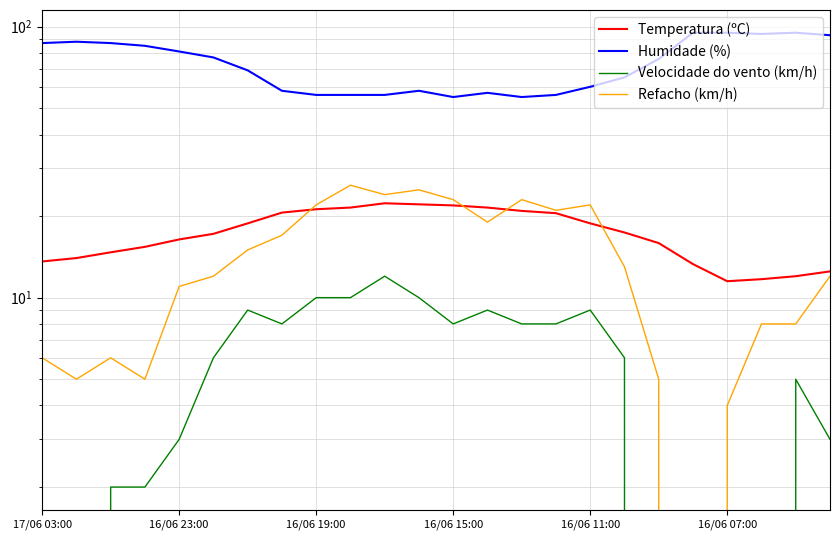

Reading right to left, extract all data points from this chart.

Temperatura (ºC): 12.5	12.0	11.7	11.5	13.3	15.9	17.4	18.8	20.5	20.9	21.5	21.9	22.1	22.3	21.5	21.2	20.6	18.8	17.2	16.4	15.4	14.7	14.0	13.6
Humidade (%): 93.0	95.0	94.0	95.0	95.0	76.0	65.0	60.0	56.0	55.0	57.0	55.0	58.0	56.0	56.0	56.0	58.0	69.0	77.0	81.0	85.0	87.0	88.0	87.0
Velocidade do vento (km/h): 3.0	5.0	0.0	0.0	0.0	0.0	6.0	9.0	8.0	8.0	9.0	8.0	10.0	12.0	10.0	10.0	8.0	9.0	6.0	3.0	2.0	2.0	0.0	3.0
Refacho (km/h): 12.0	8.0	8.0	4.0	0.0	5.0	13.0	22.0	21.0	23.0	19.0	23.0	25.0	24.0	26.0	22.0	17.0	15.0	12.0	11.0	5.0	6.0	5.0	6.0